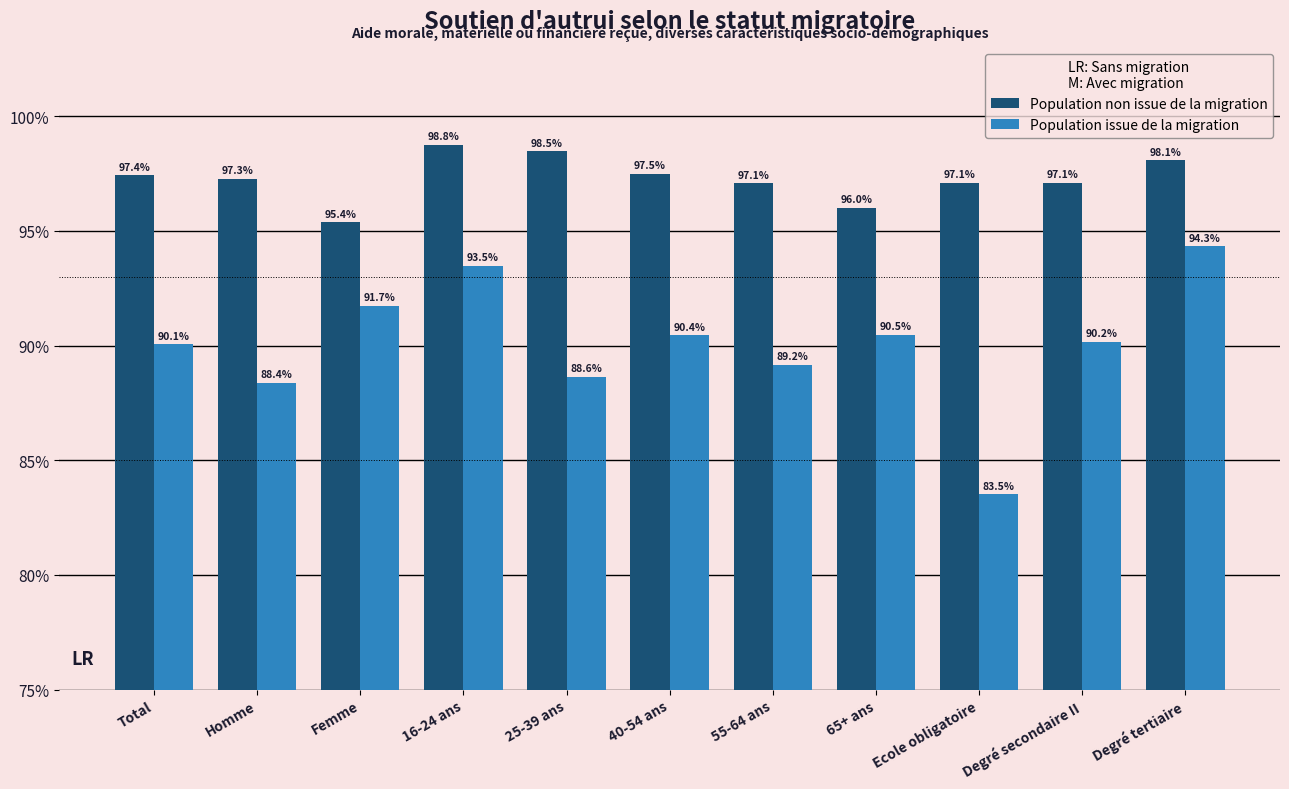

Which label corresponds to the largest value in the chart?

16-24 ans